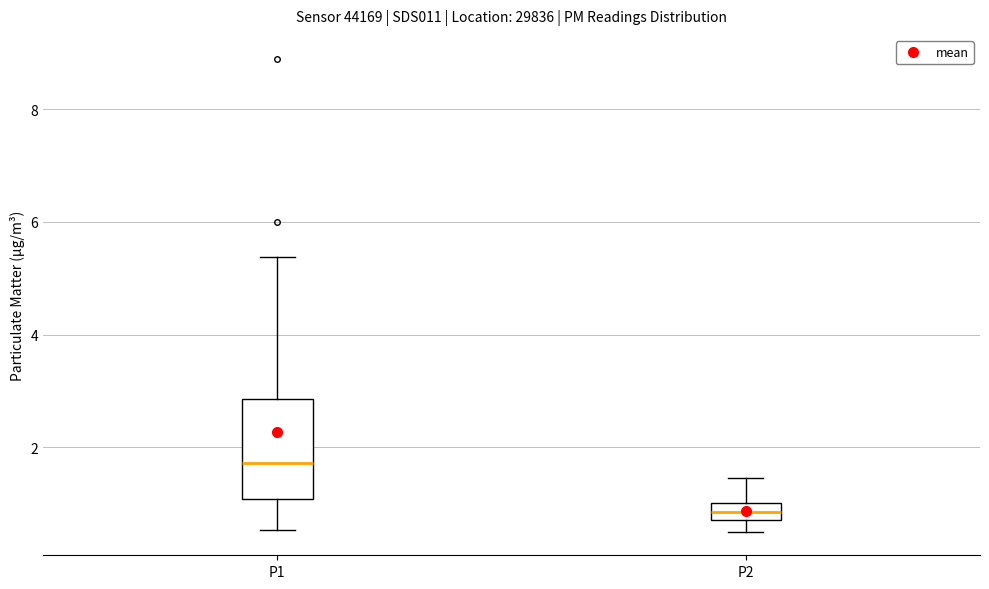

Comparing the boxes themselves (not the whiskers), which one is the tallest?

P1